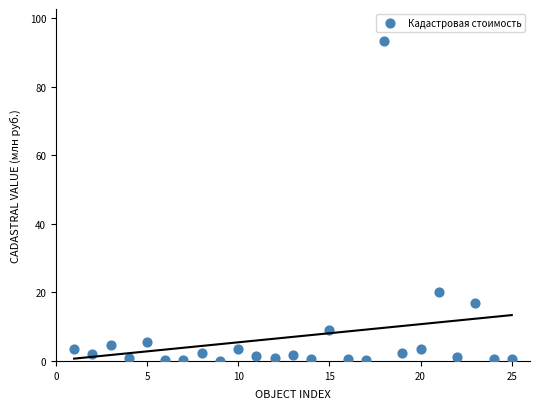

What Y value in the scatter plot is closest to 46?

20.1